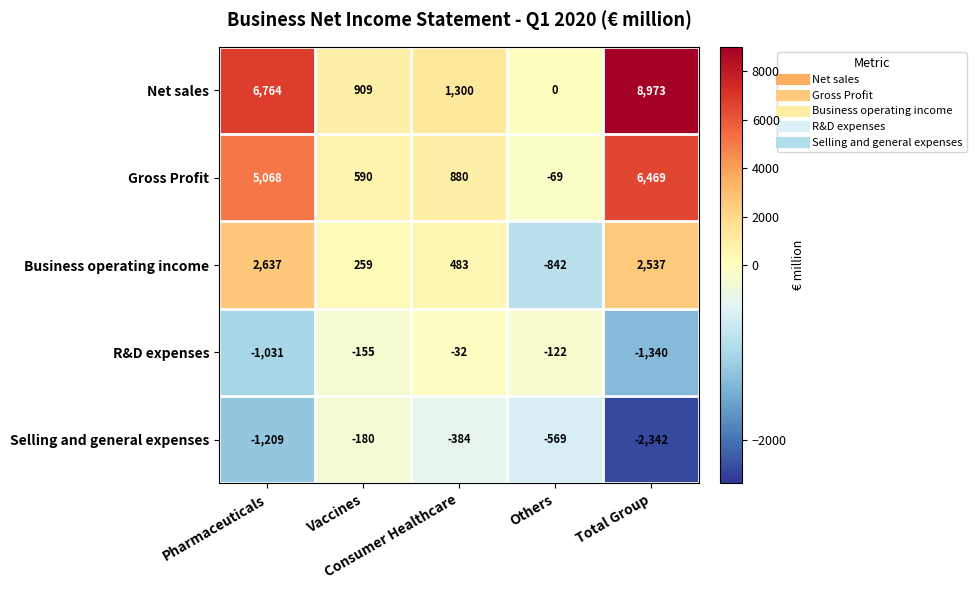

Count the number of categories in the chart.

5